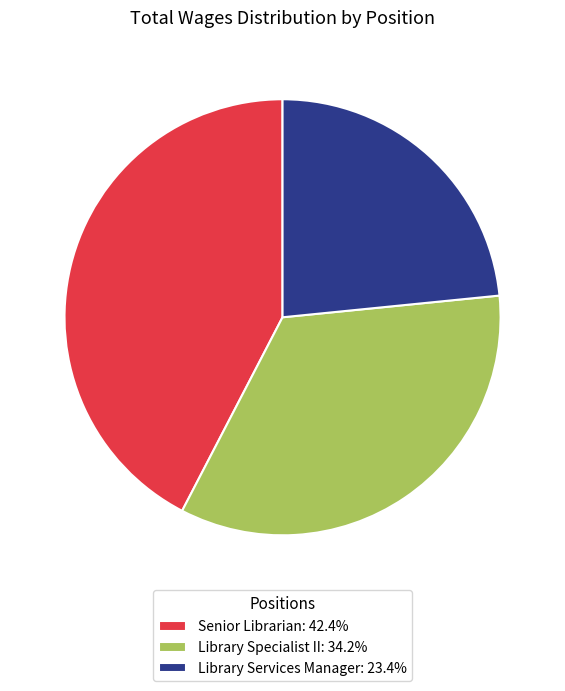

Is Library Services Manager: 23.4% the majority of the pie?

No